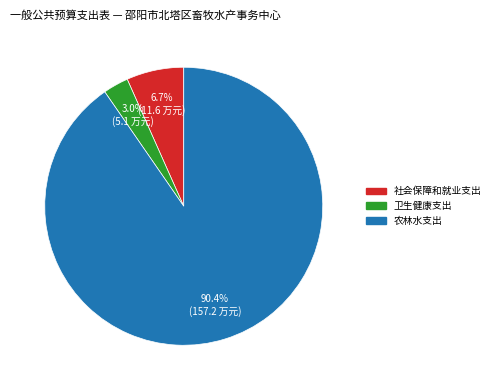

Count the number of slices in the pie.

3